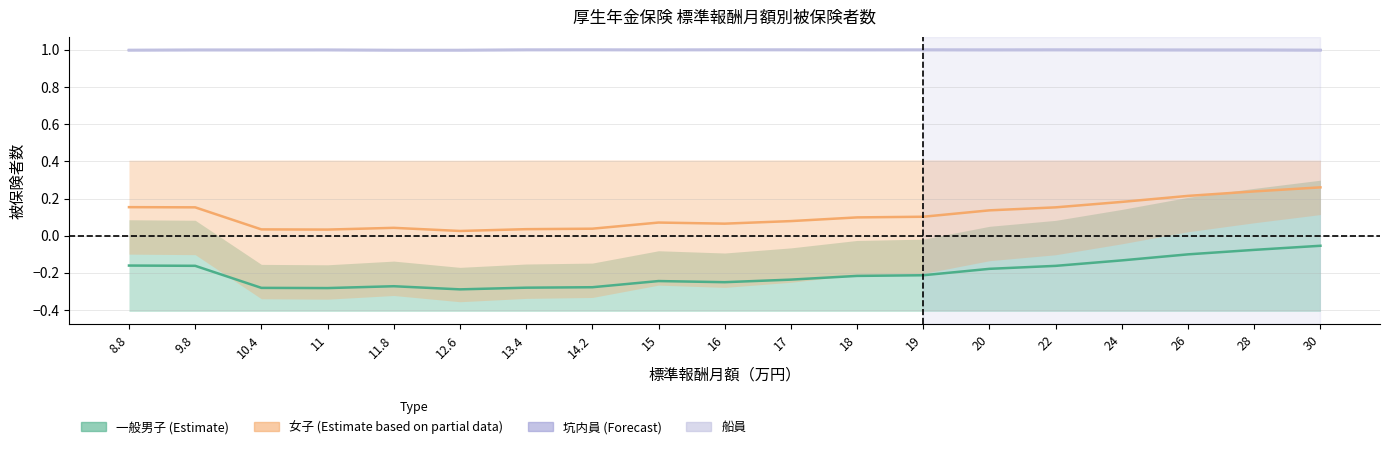

What is the sum of all 坑内員 values?

19.0